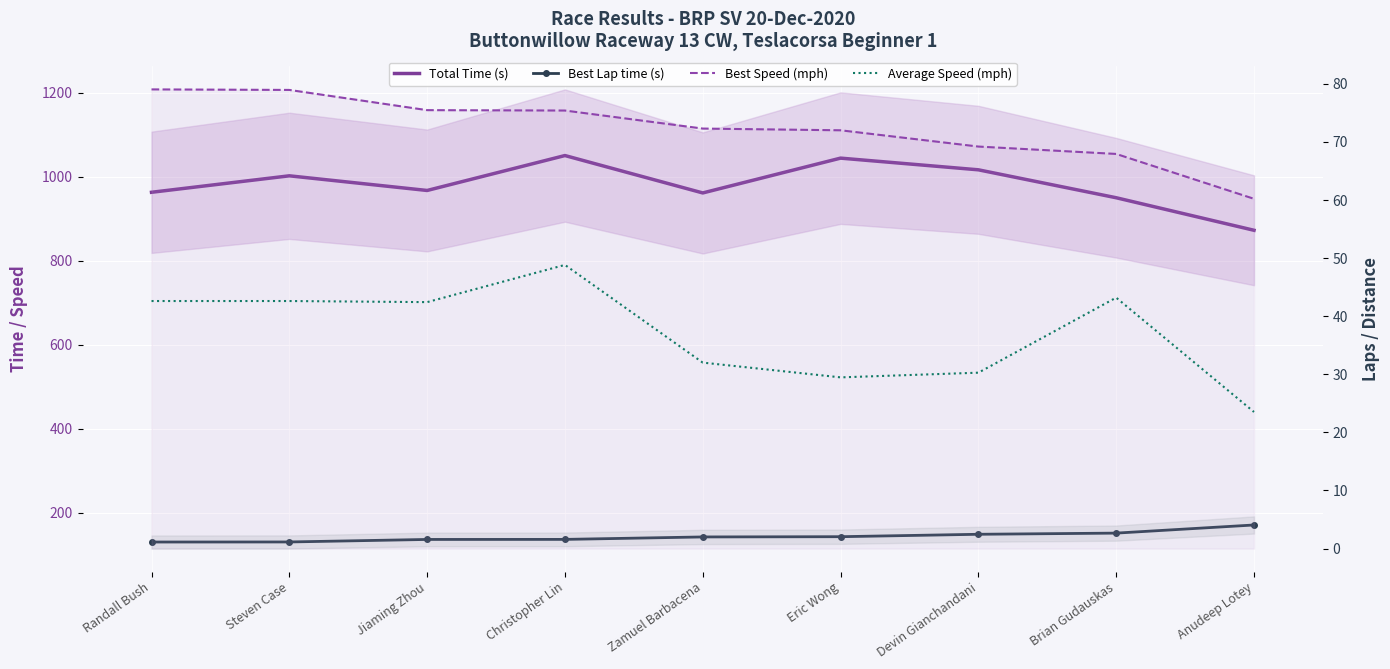

What is the value of the Average Speed (mph) point at the 2nd from the left?

42.6